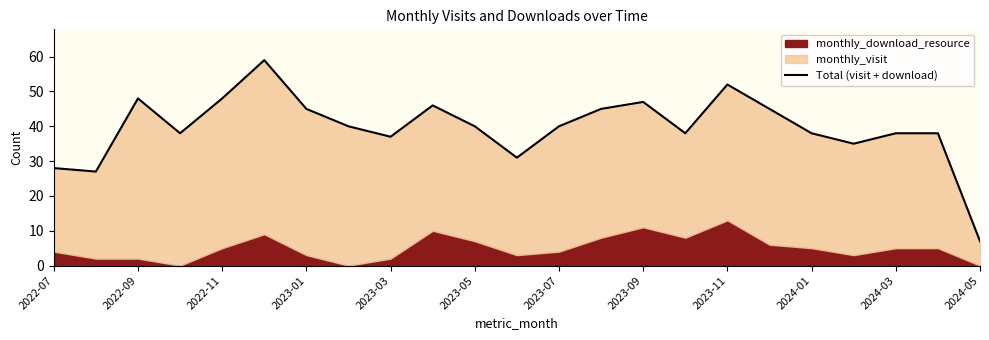

Is it true that the value at 2024-01 is 38?

True